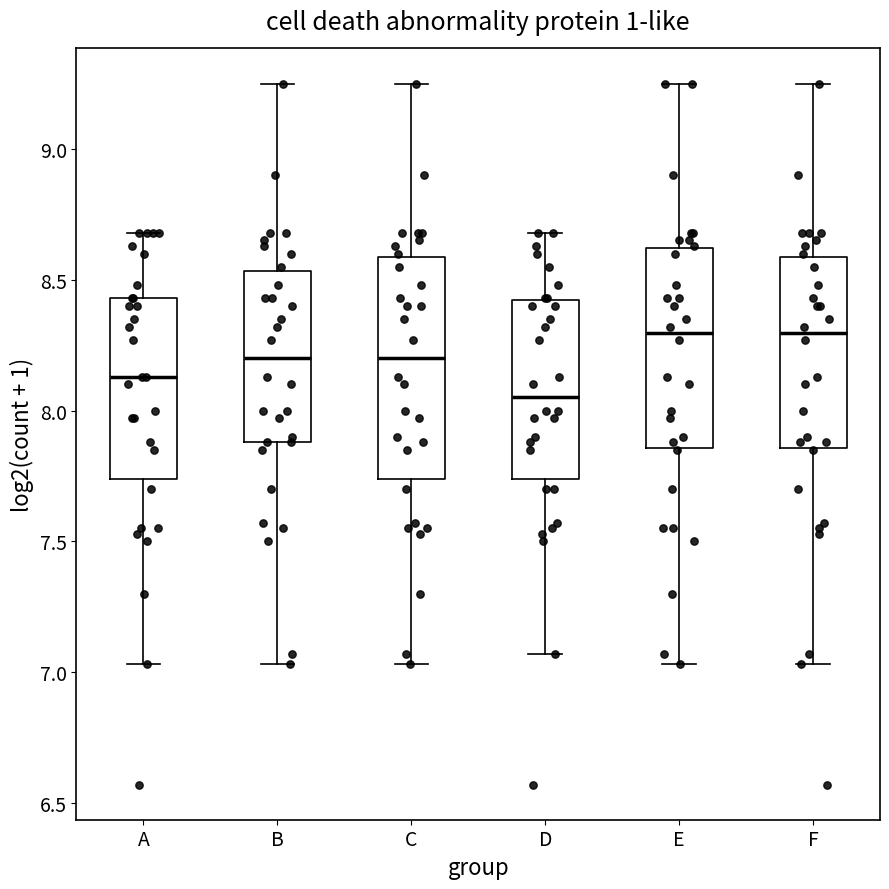

Reading left to right, transcribe this box plot: for each box, give where its median line is, the range the box spans, and where its two whiskers end, as read against the y-axis. The values are not printed on the chart, so give them approximately, as read against the axis.

A: median 8.15, box 7.75 to 8.45, whiskers 7.05 to 8.70
B: median 8.20, box 7.90 to 8.55, whiskers 7.05 to 9.25
C: median 8.20, box 7.75 to 8.60, whiskers 7.05 to 9.25
D: median 8.05, box 7.75 to 8.40, whiskers 7.05 to 8.70
E: median 8.30, box 7.85 to 8.60, whiskers 7.05 to 9.25
F: median 8.30, box 7.85 to 8.60, whiskers 7.05 to 9.25